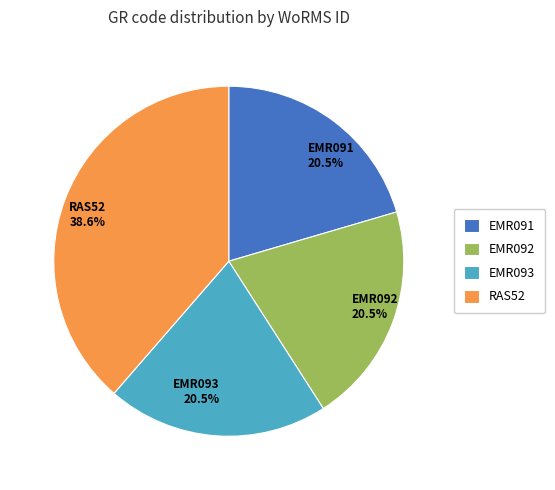

True or false: RAS52 accounts for 53% of the total.

False